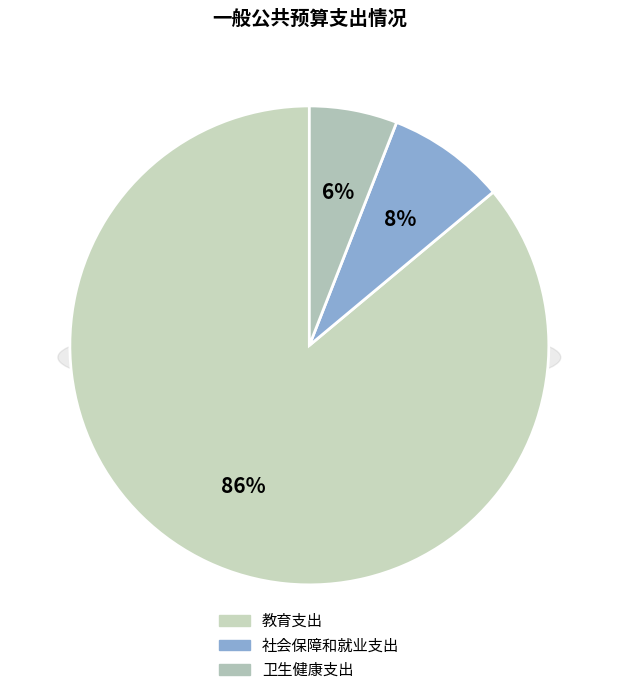

Approximately how many times larger is the value at 社会保障和就业支出 compared to 卫生健康支出?

1.3